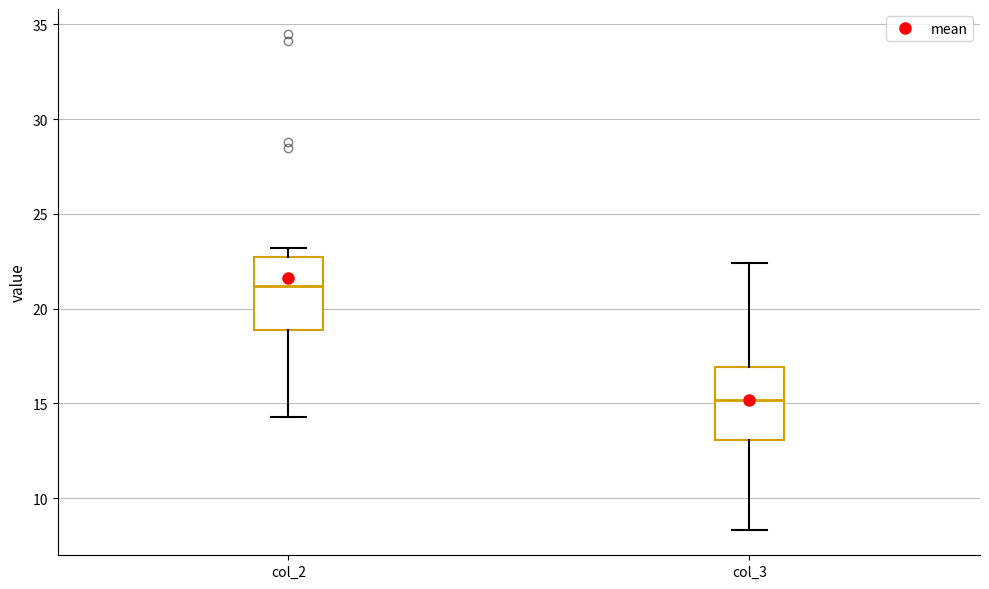

Which box's median line is the lowest?

col_3